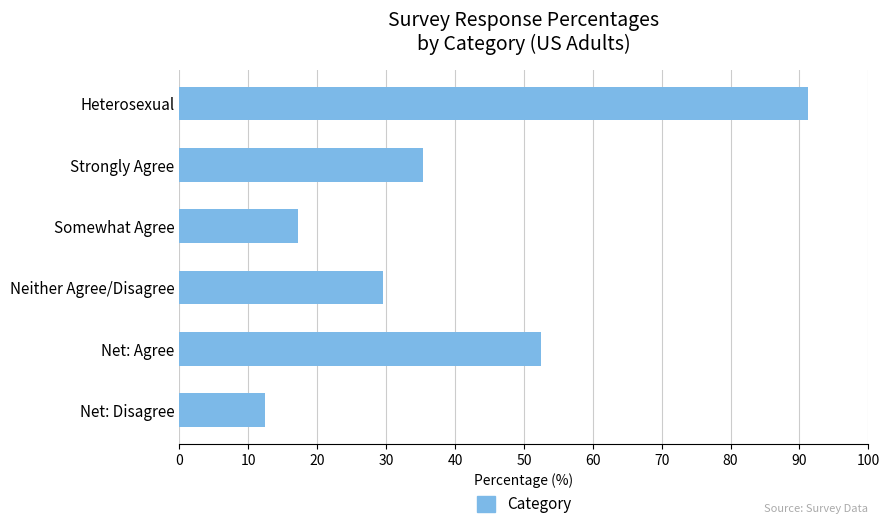

Where is the data nearest to the value 51?

Net: Agree